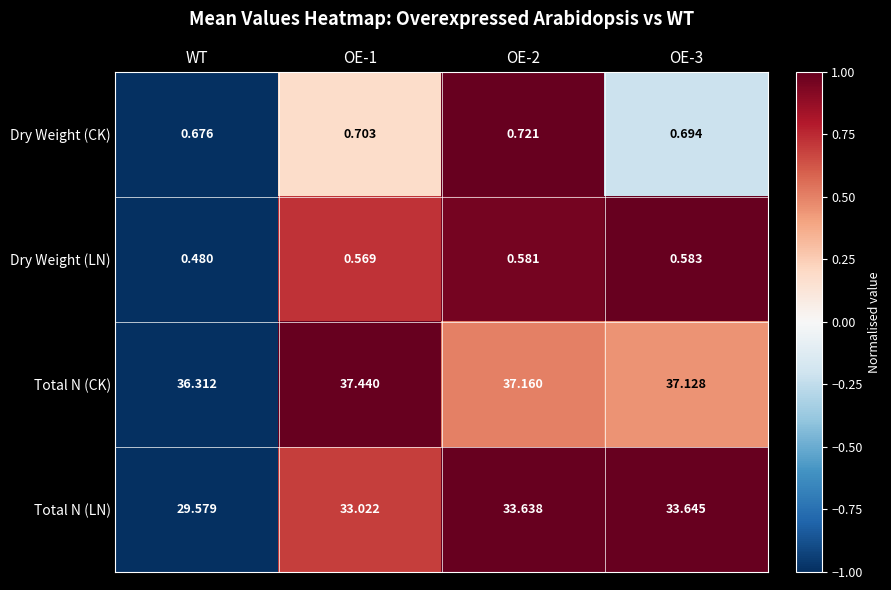

Is the value of Dry Weight (LN) at OE-2 greater than the value of Total N (LN) at OE-3?

No